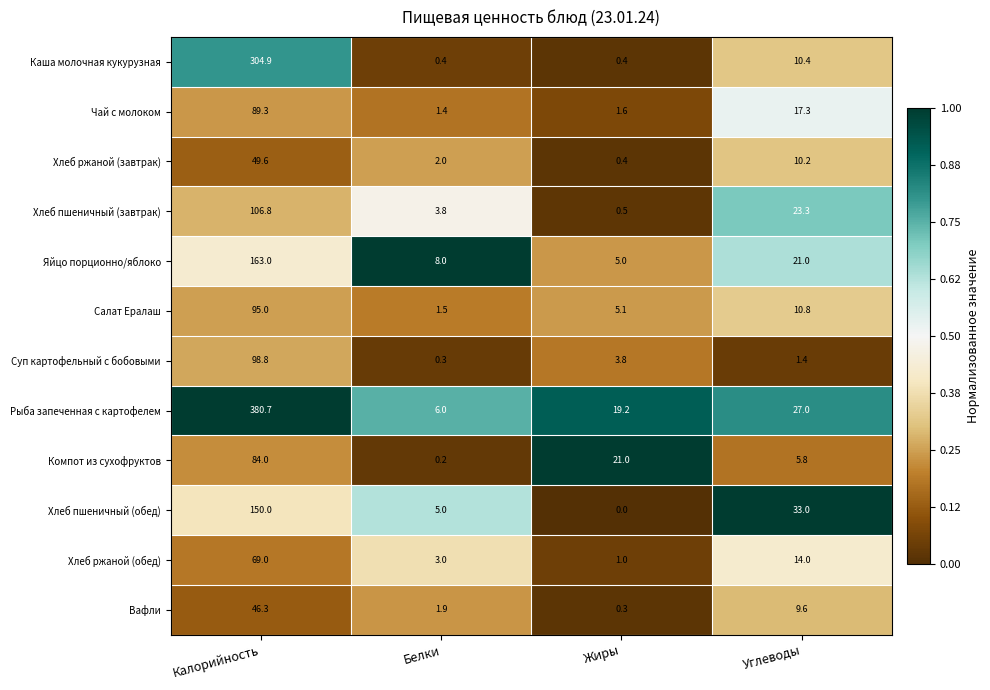

Which series has the largest range (max minus min)?

Рыба запеченная с картофелем